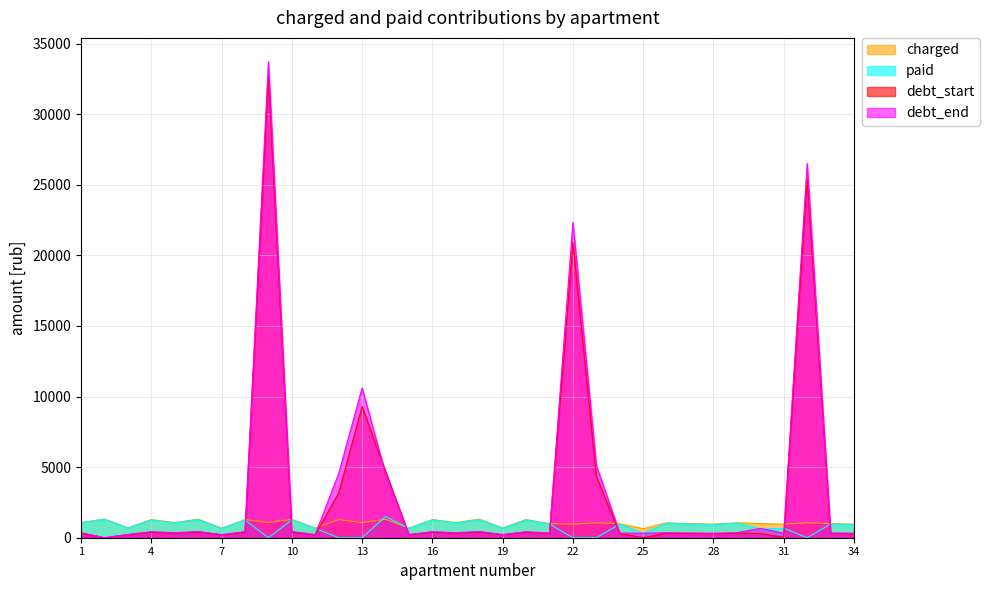

Reading left to right, what are all the values shown in this chart?

charged: 1=1074.6	2=1317.2	3=703.8	4=1288.2	5=1074.6	6=1319.0	7=674.0	8=1285.3	9=1074.6	10=1306.2	11=684.6	12=1288.2	13=1074.6	14=1305.8	15=684.6	16=1288.2	17=1074.6	18=1318.3	19=689.2	20=1288.2	21=1001.2	22=960.7	23=1058.5	24=990.9	25=640.5	26=1058.5	27=1001.2	28=960.7	29=1058.5	30=1001.2	31=960.7	32=1058.5	33=1001.2	34=960.7
paid: 1=1040.4	2=1317.2	3=682.0	4=1248.4	5=1041.4	6=1278.3	7=653.2	8=1245.6	9=0.0	10=1265.9	11=663.5	12=0.0	13=0.0	14=1500.0	15=663.4	16=1248.4	17=1041.4	18=1277.6	19=667.9	20=1248.4	21=970.3	22=0.0	23=0.0	24=960.3	25=320.2	26=1025.8	27=970.3	28=931.1	29=1025.8	30=636.6	31=669.6	32=0.0	33=970.3	34=931.1
debt_start: 1=324.0	2=0.0	3=212.8	4=389.6	5=325.0	6=398.9	7=203.9	8=388.7	9=32648.1	10=395.1	11=207.1	12=3181.0	13=9302.0	14=4703.3	15=207.0	16=389.6	17=325.0	18=398.7	19=208.5	20=389.6	21=302.8	22=20905.2	23=4354.5	24=299.7	25=0.0	26=320.1	27=302.8	28=290.6	29=320.1	30=302.8	31=29.2	32=25450.2	33=302.8	34=290.6
debt_end: 1=358.2	2=0.0	3=234.6	4=429.4	5=358.2	6=439.7	7=224.7	8=428.4	9=33722.7	10=435.4	11=228.2	12=4551.5	13=10607.7	14=4509.1	15=228.2	16=429.4	17=358.2	18=439.4	19=229.7	20=429.4	21=333.8	22=22344.2	23=5117.4	24=330.3	25=320.2	26=352.8	27=333.8	28=320.2	29=352.8	30=667.5	31=320.2	32=26508.7	33=333.8	34=320.2